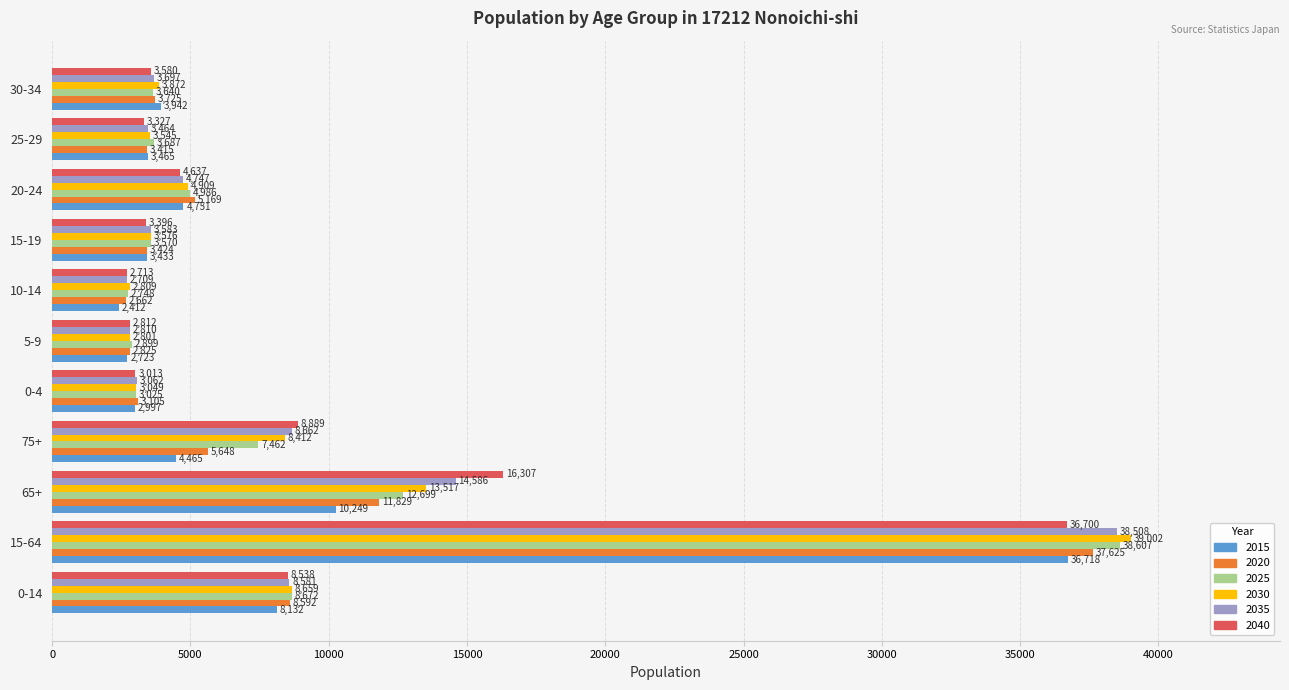

True or false: 2015 has a value of 53188 at 15-64.

False